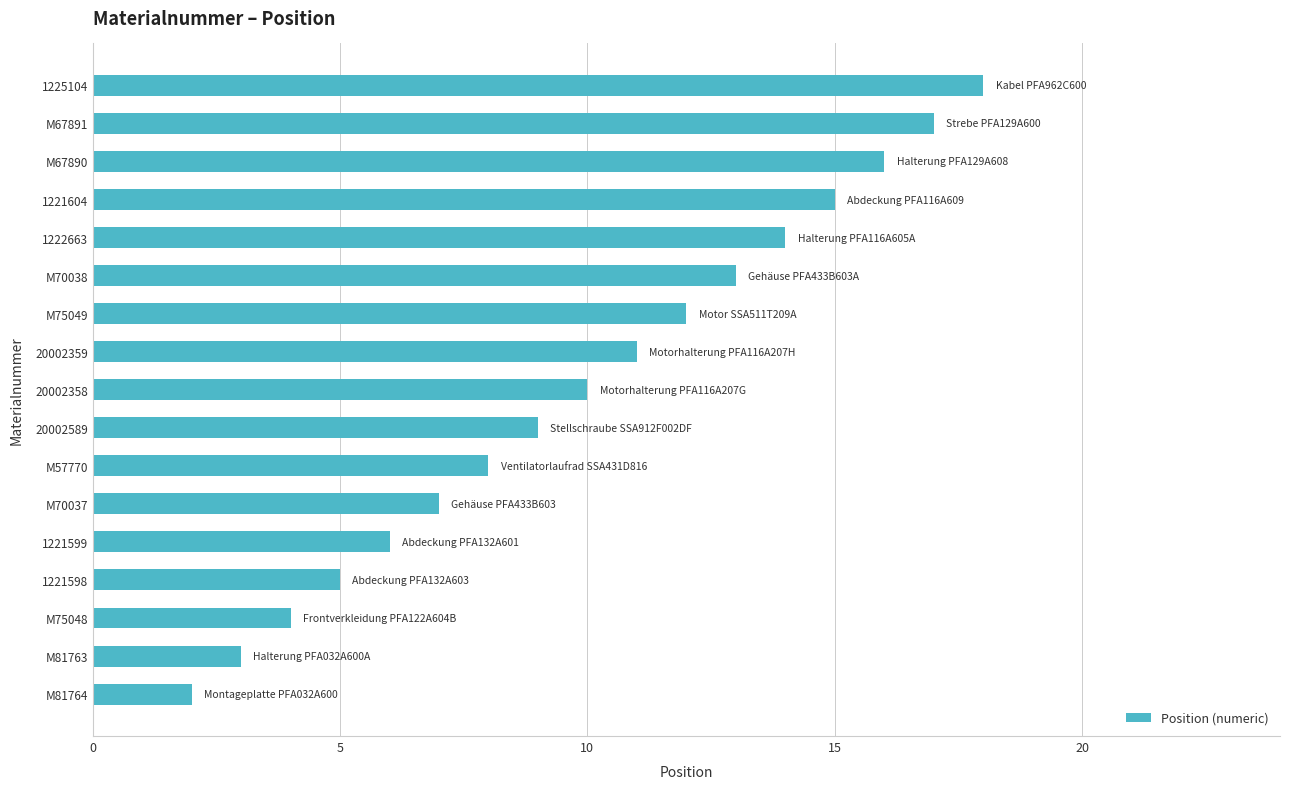

Between M70038 and 1221599, which is larger?

M70038